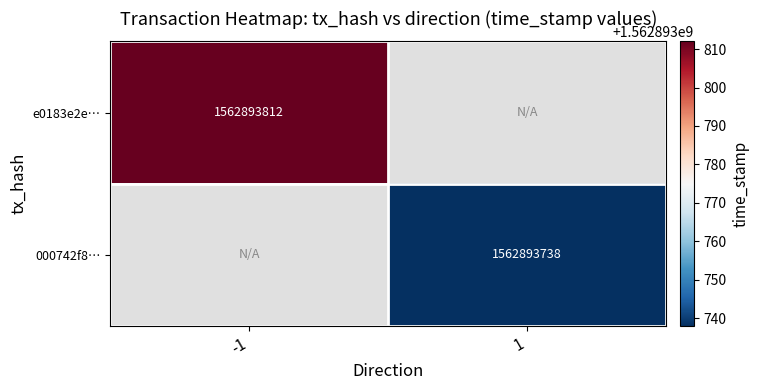

What is the total value across all series at time_stamp?

3125787550